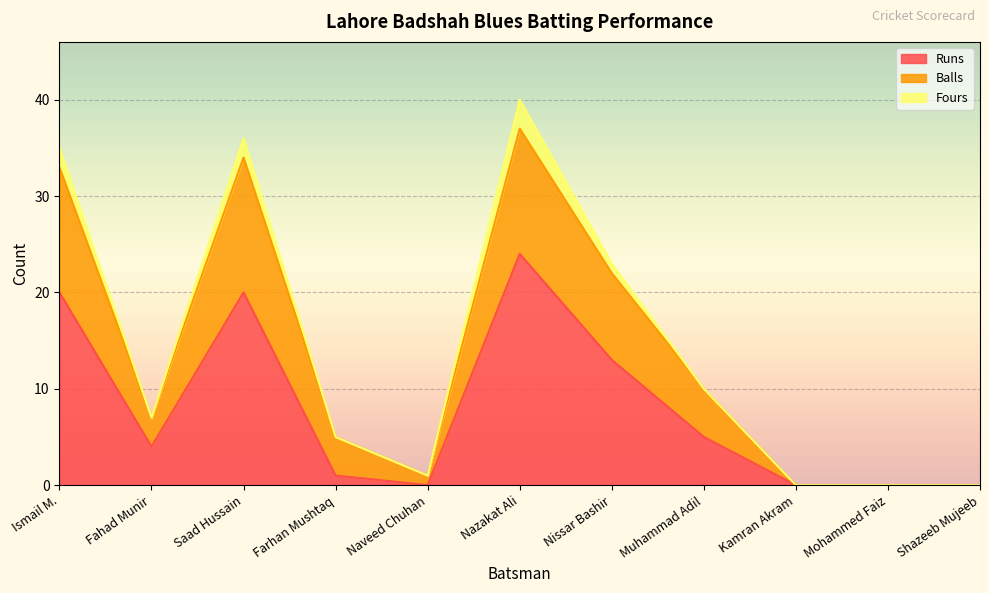

Where is Runs nearest to the value 12?

Nissar Bashir